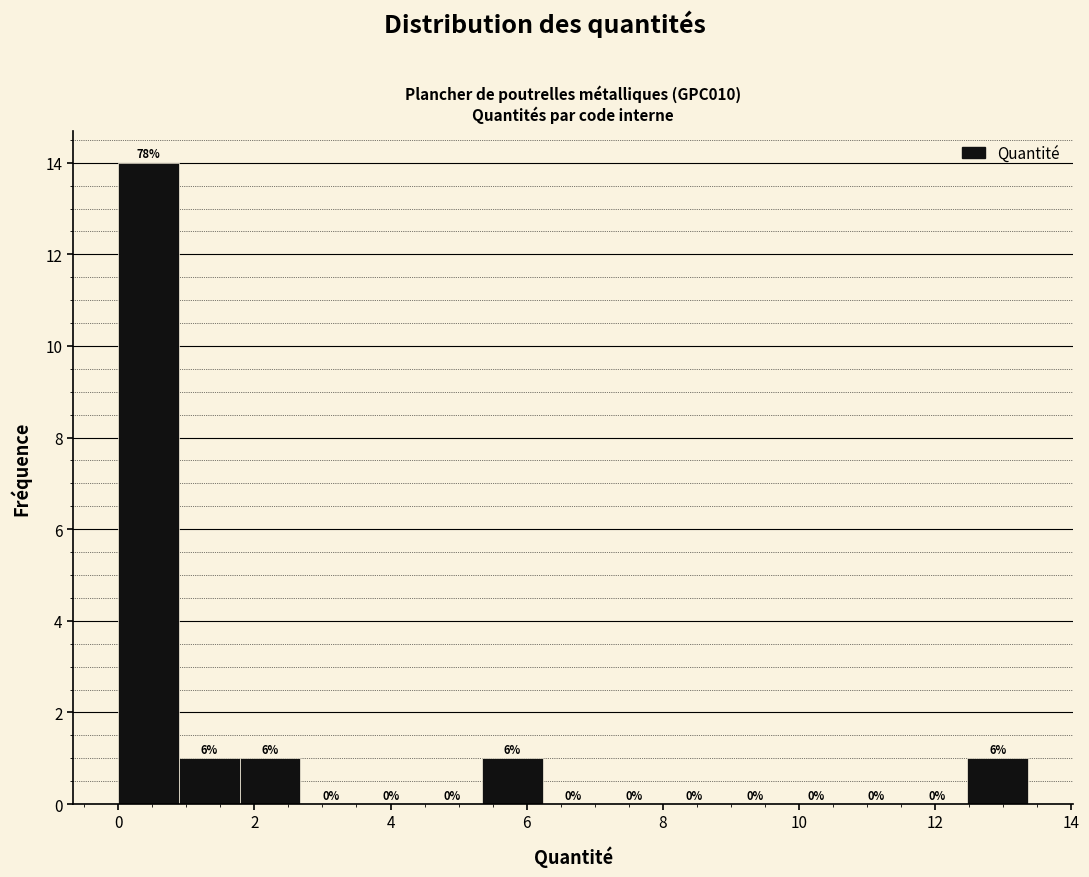

Over which range of the x-axis is the bar tallest?

0.0 to 0.8